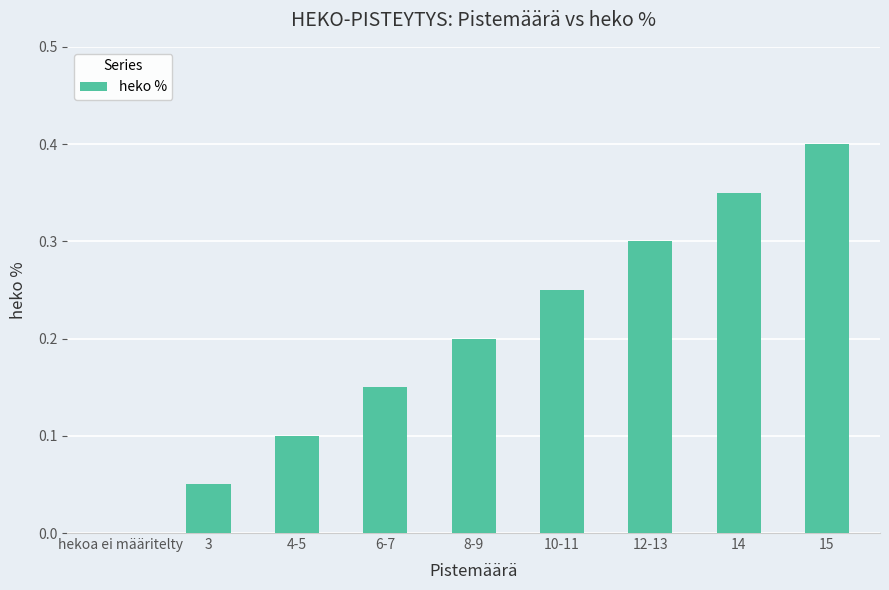

What is the greatest value displayed?

0.4